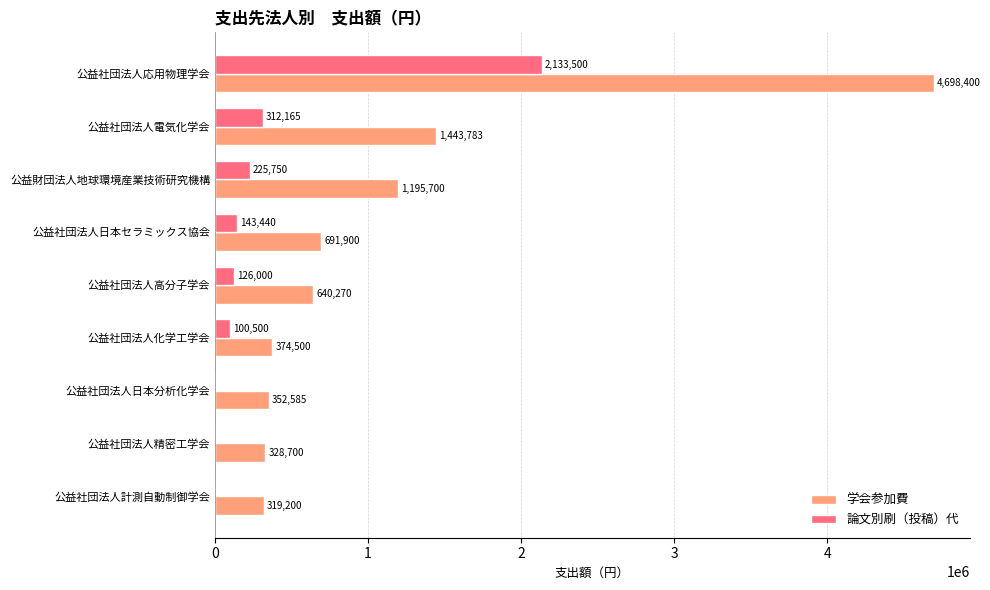

What is the maximum value for 論文別刷（投稿）代?

2133500